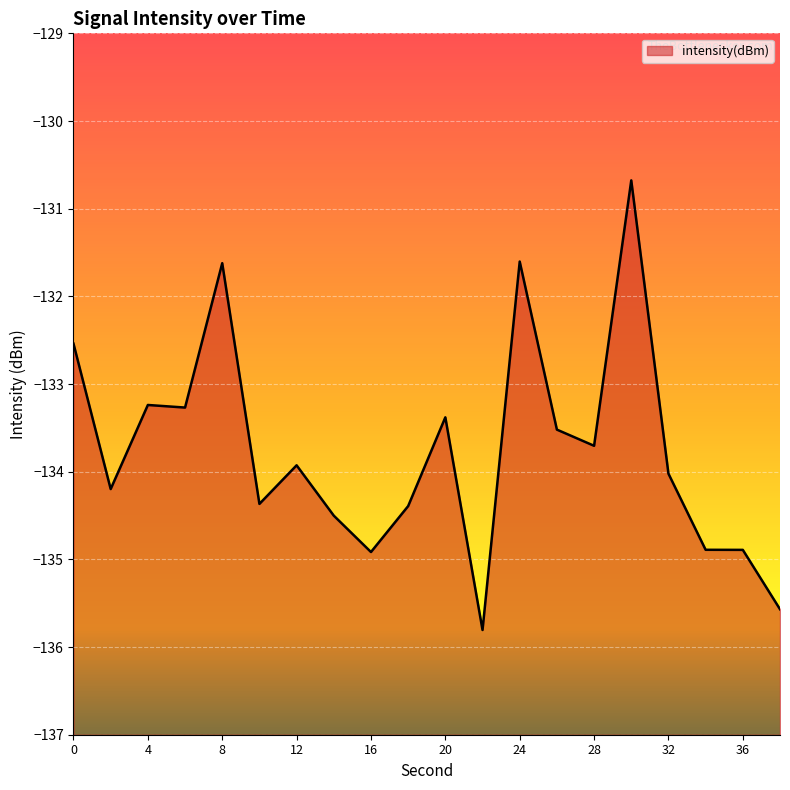

Reading left to right, transcribe all the data shown in this chart.

-132.5	-134.2	-133.2	-133.3	-131.6	-134.4	-133.9	-134.5	-134.9	-134.4	-133.4	-135.8	-131.6	-133.5	-133.7	-130.7	-134.0	-134.9	-134.9	-135.6